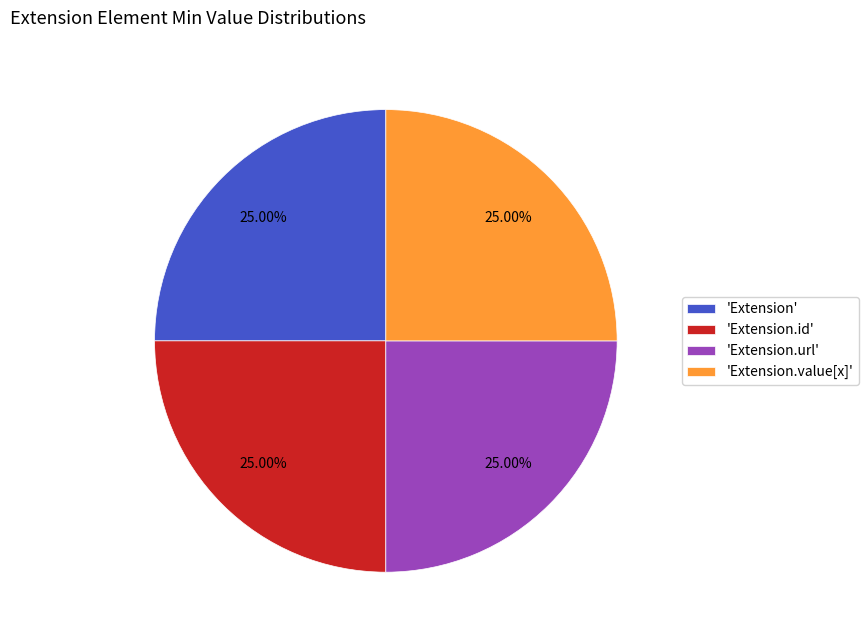

What is the ratio of the value at 'Extension.url' to the value at 'Extension.value[x]'?

1.0